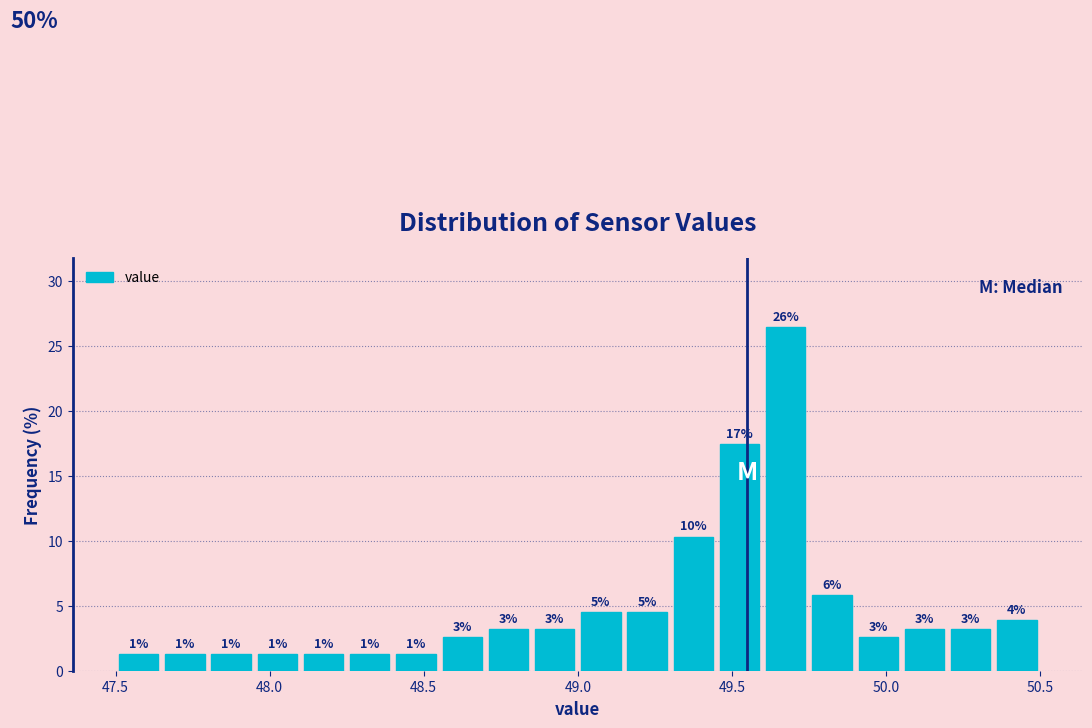

Read against the x-axis, roughly where is the centre of the tallest bar?

49.70